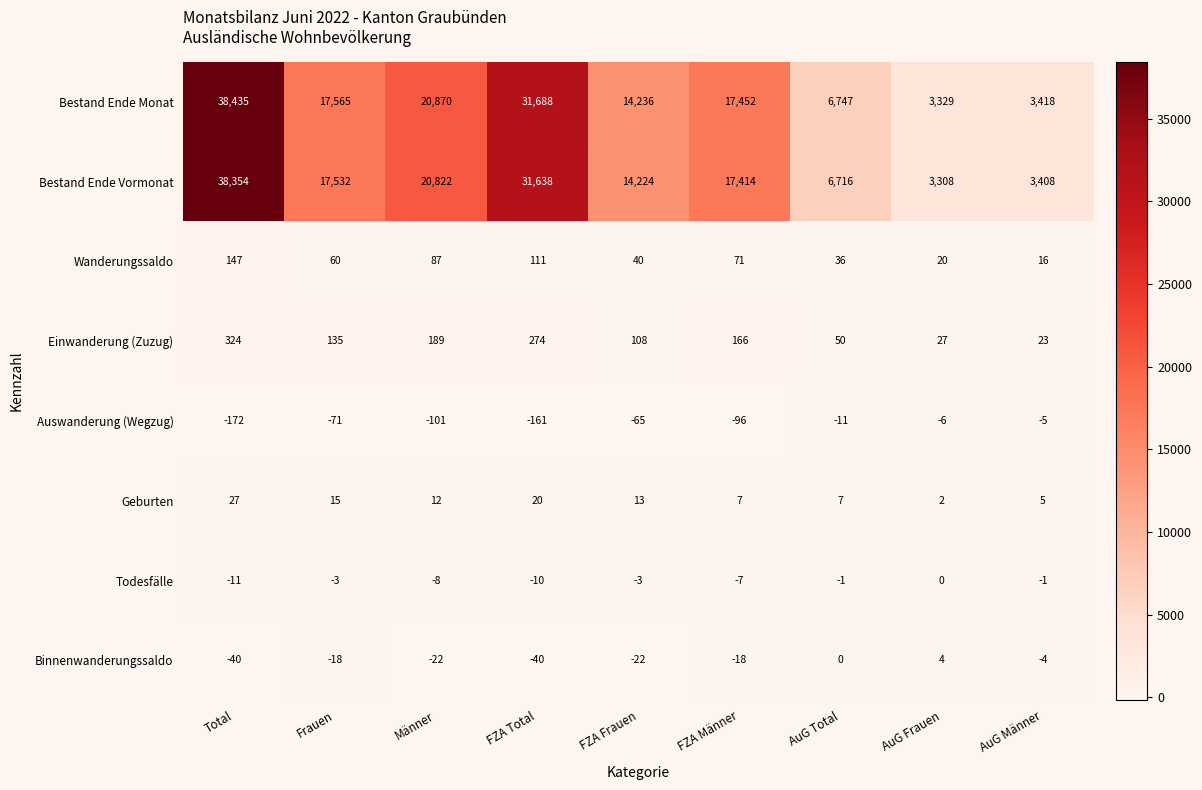

Is it true that Binnenwanderungssaldo equals -40 at Total?

True